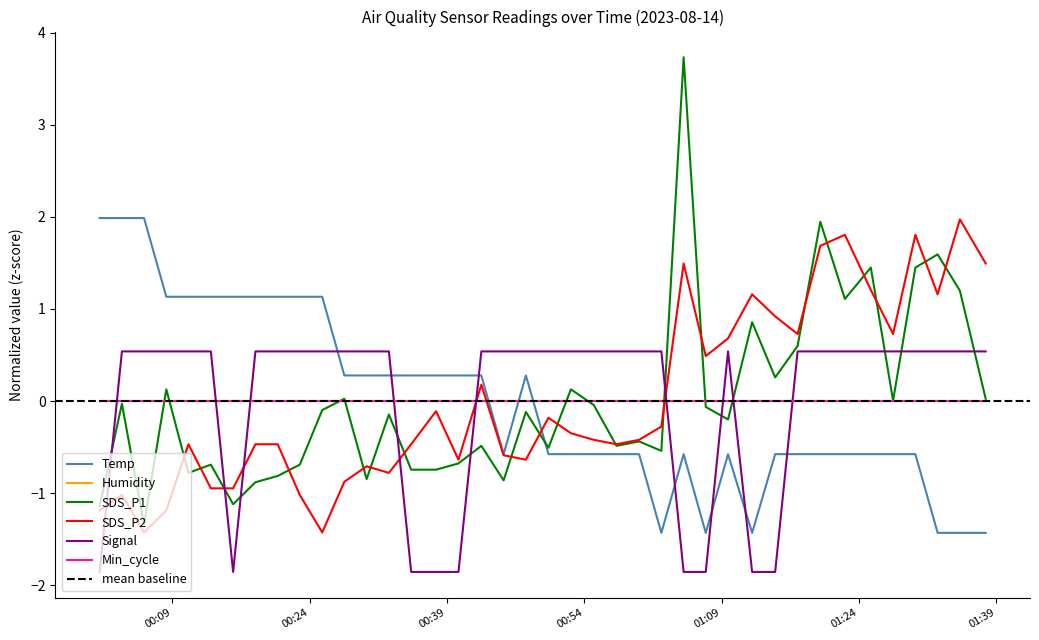

Which category has the lowest value in the SDS_P2 series?

2023/08/14 00:05:54